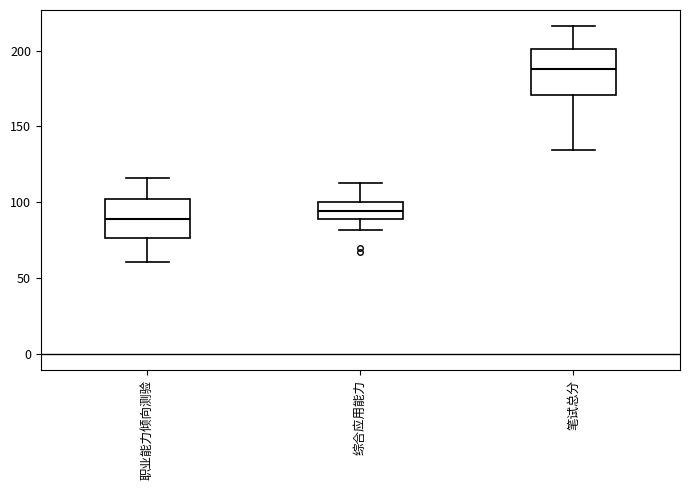

Reading left to right, transcribe this box plot: for each box, give where its median line is, the range the box spans, and where its two whiskers end, as read against the y-axis. The values are not printed on the chart, so give them approximately, as read against the axis.

职业能力倾向测验: median 90, box 75 to 100, whiskers 60 to 115
综合应用能力: median 95, box 90 to 100, whiskers 80 to 115
笔试总分: median 190, box 170 to 200, whiskers 135 to 215